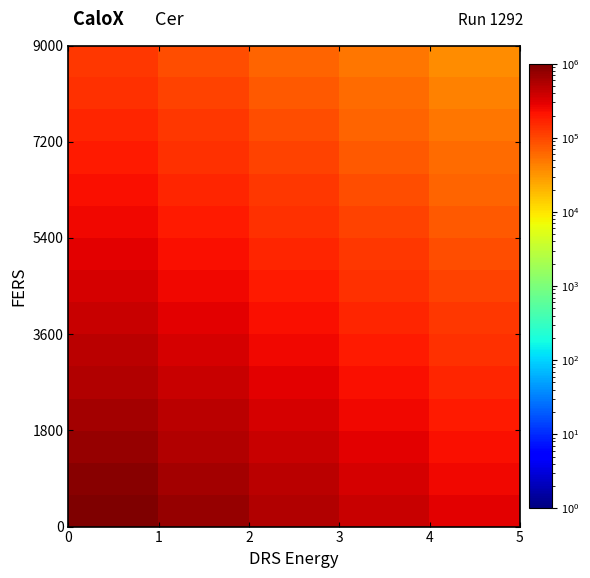

At how many categories does at least one series exceed 696037?

2